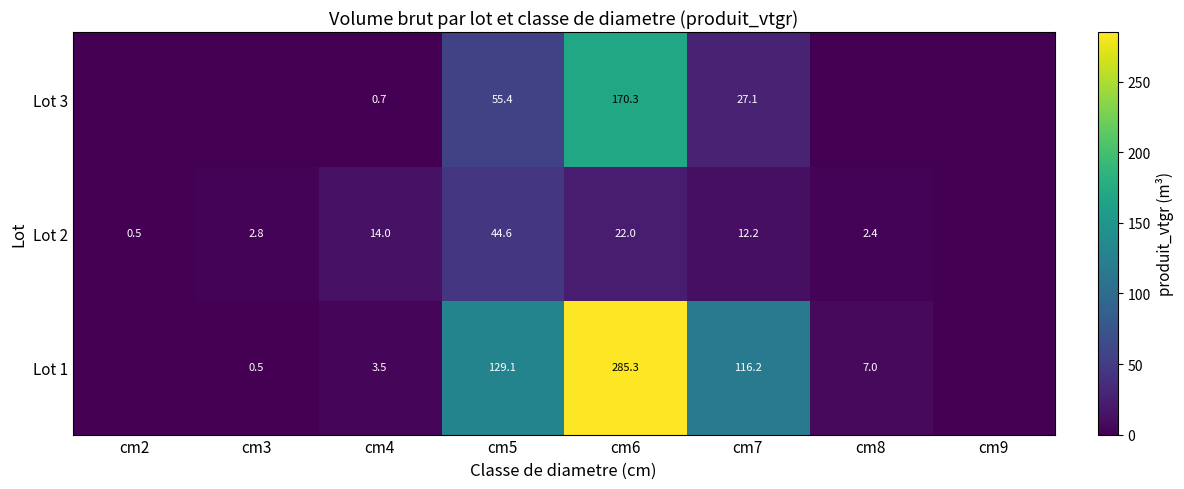

What is the total value across all series at cm5?

229.1